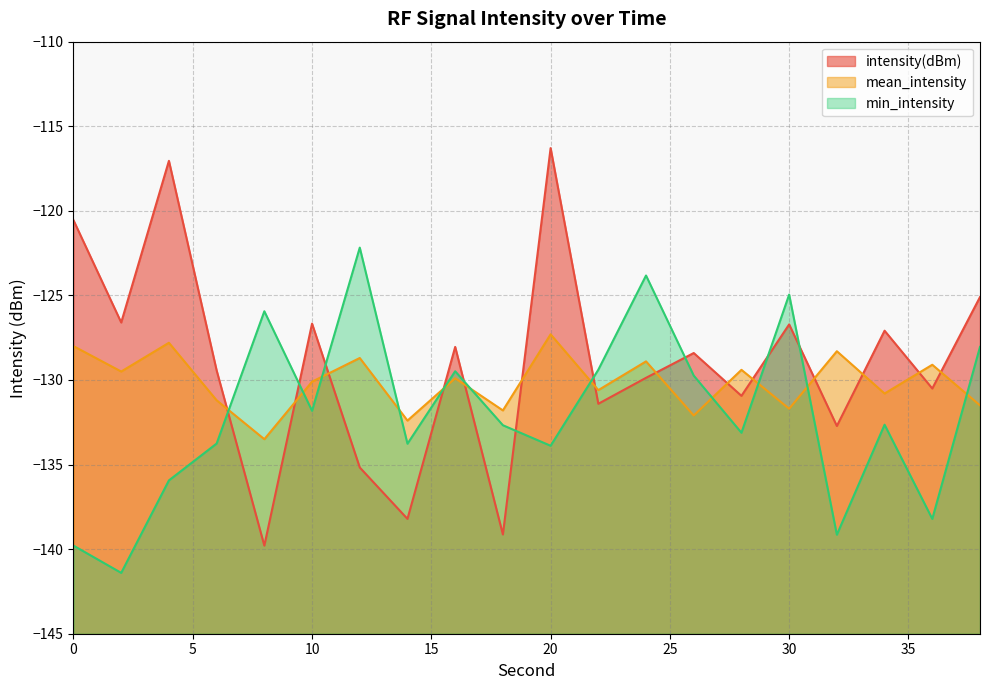

What is the value of the intensity(dBm) point at the 5th from the left?

-139.8